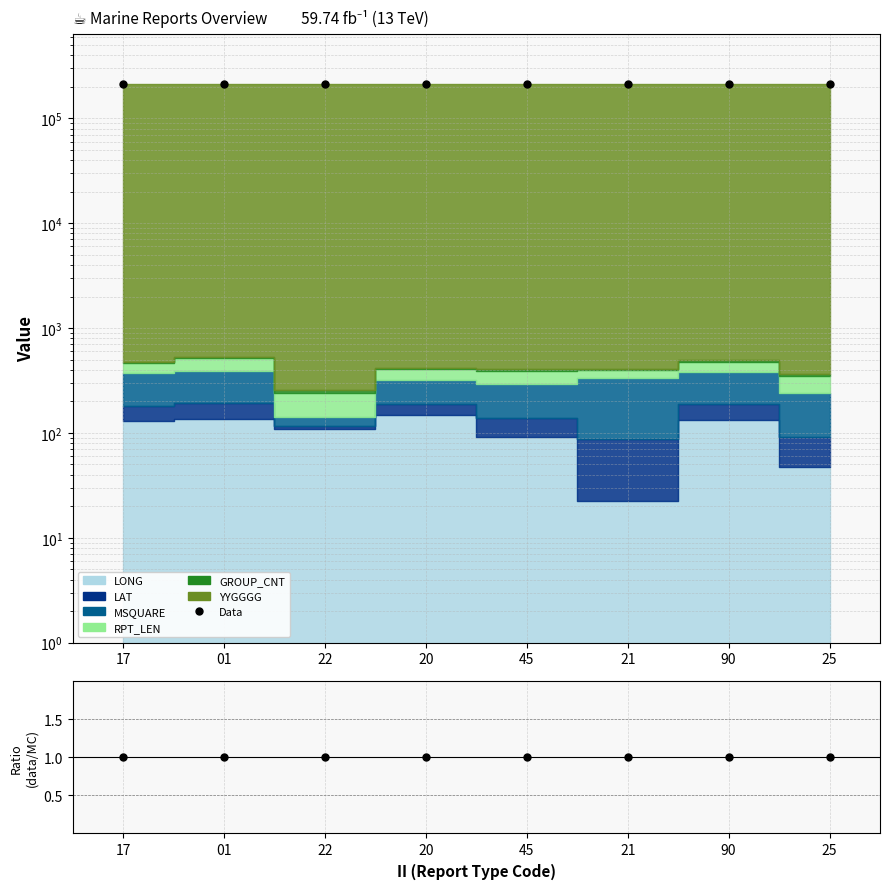

How many points are higher than both their immediate neighbors (excluding endpoints)?

3